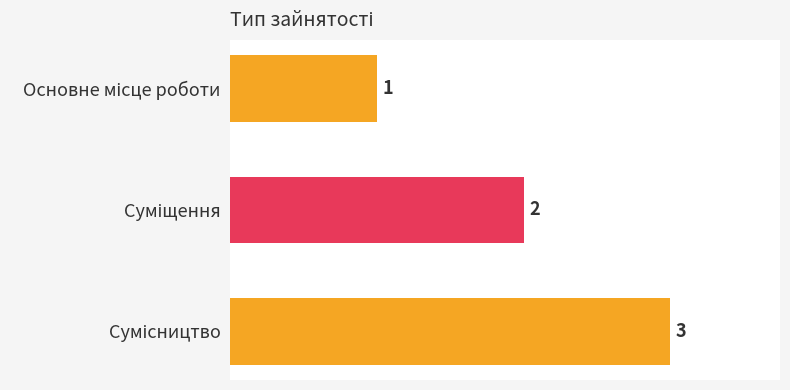

What is the greatest value displayed?

3